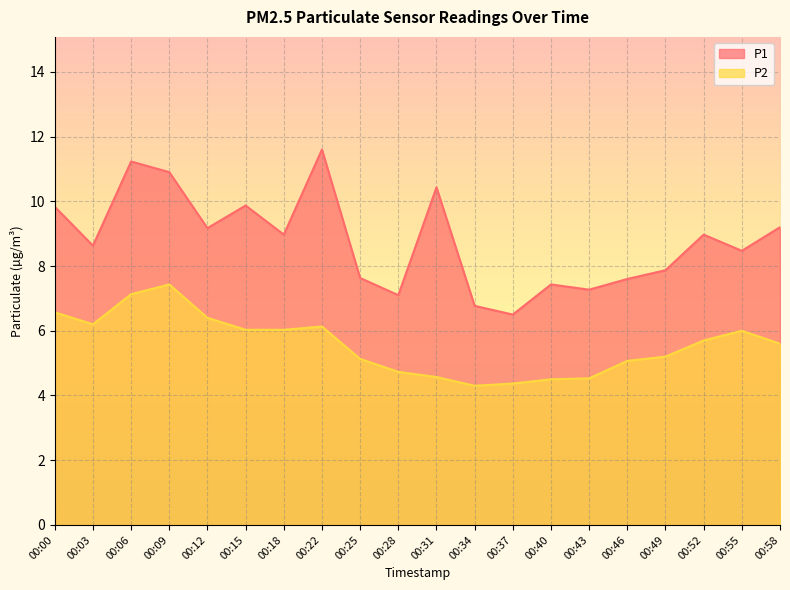

What is the maximum value shown in the chart?

11.6